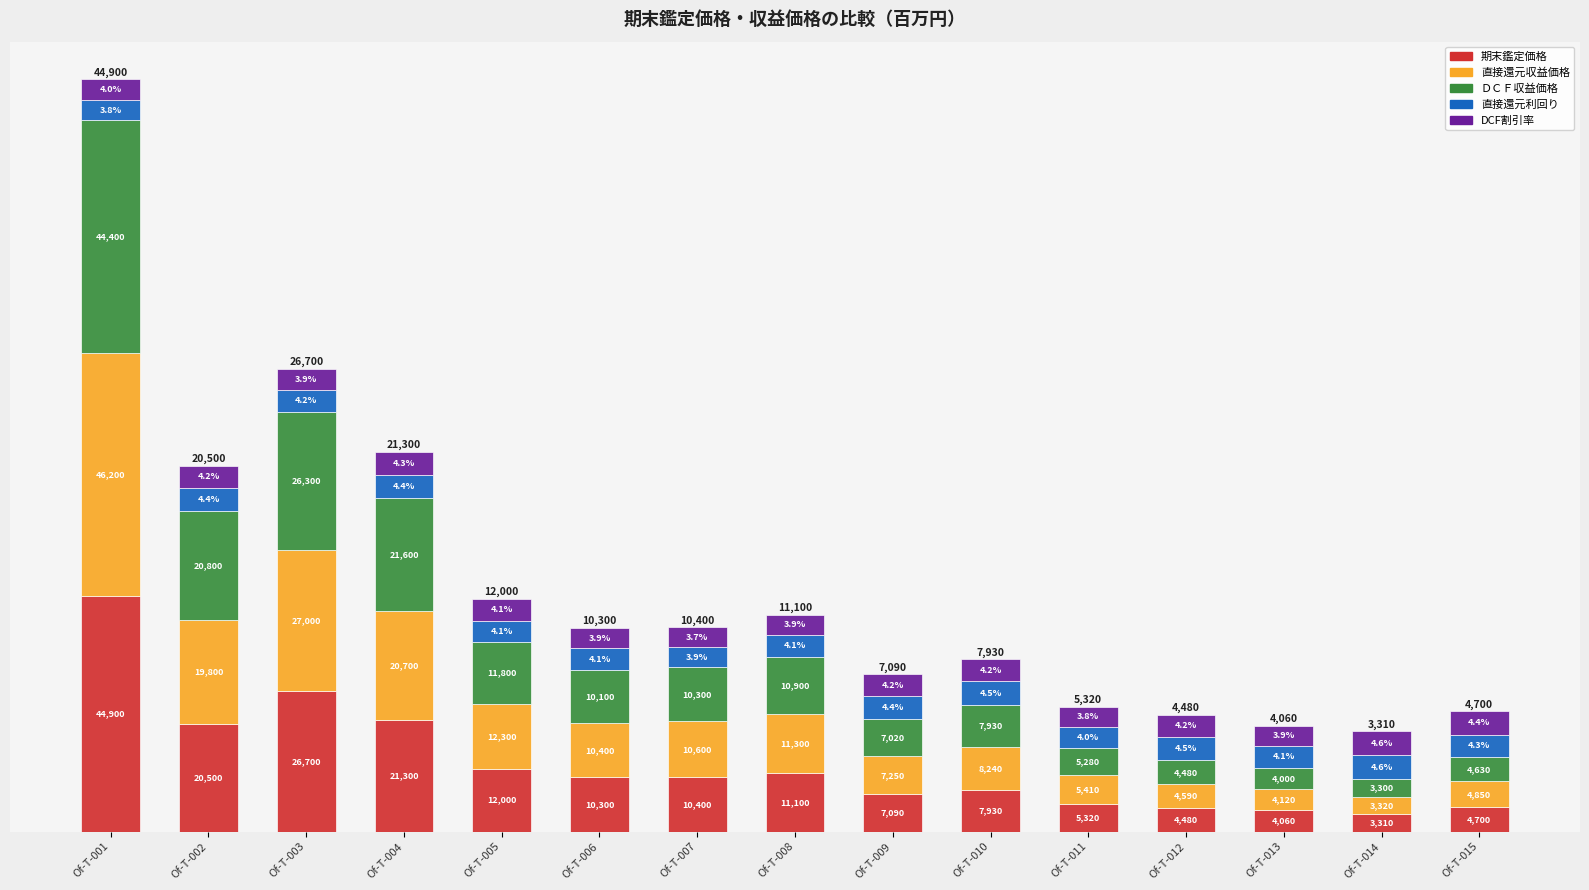

At which category is the sum across all series the highest?

Of-T-001